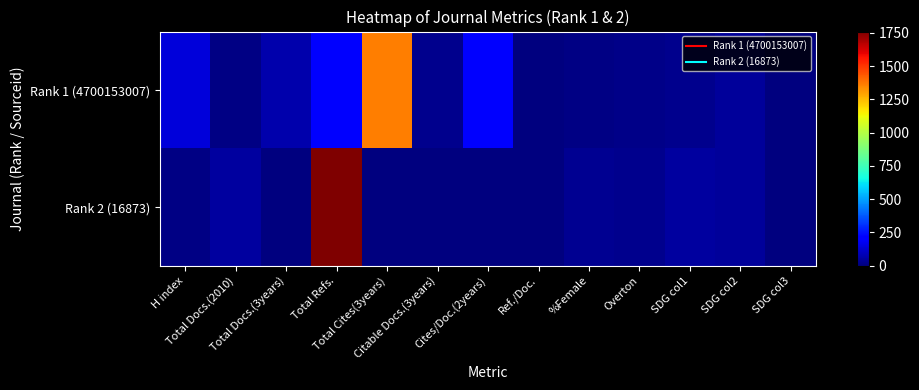

Reading left to right, list all the values displayed in this chart.

Rank 1 (4700153007): H index=144	Total Docs.(2010)=12	Total Docs.(3years)=75	Total Refs.=216	Total Cites(3years)=1366	Citable Docs.(3years)=21	Cites/Doc.(2years)=205	Ref./Doc.=0	%Female=9	Overton=18	SDG col1=21	SDG col2=48	SDG col3=5
Rank 2 (16873): H index=11	Total Docs.(2010)=53	Total Docs.(3years)=0	Total Refs.=1760	Total Cites(3years)=0	Citable Docs.(3years)=0	Cites/Doc.(2years)=0	Ref./Doc.=0	%Female=33	Overton=21	SDG col1=51	SDG col2=45	SDG col3=0